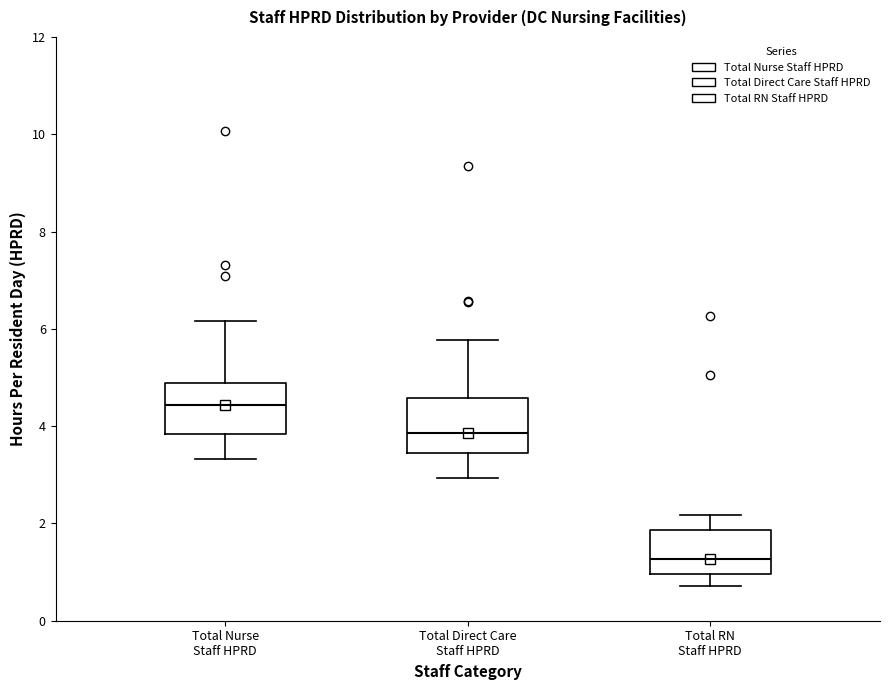

Reading left to right, read every box against the y-axis: the position of its median line, the range the box covers, and the ends of its whiskers. The values are not printed on the chart, so give them approximately, as read against the axis.

Total Nurse Staff HPRD: median 4.4, box 3.8 to 4.8, whiskers 3.4 to 6.2
Total Direct Care Staff HPRD: median 3.8, box 3.4 to 4.6, whiskers 3.0 to 5.8
Total RN Staff HPRD: median 1.2, box 1.0 to 1.8, whiskers 0.8 to 2.2